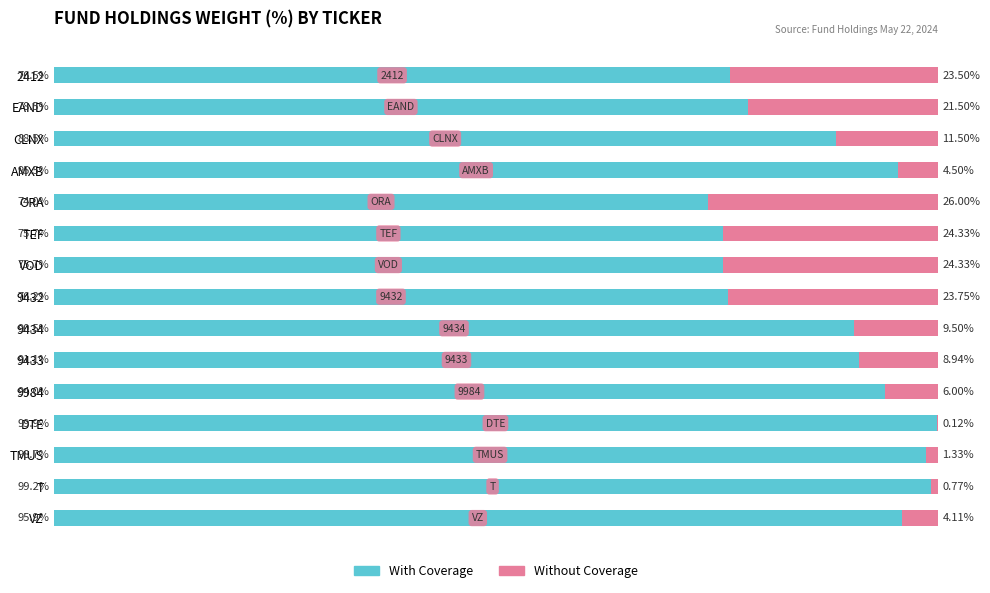

Which category has the highest value in the With Coverage series?

DTE